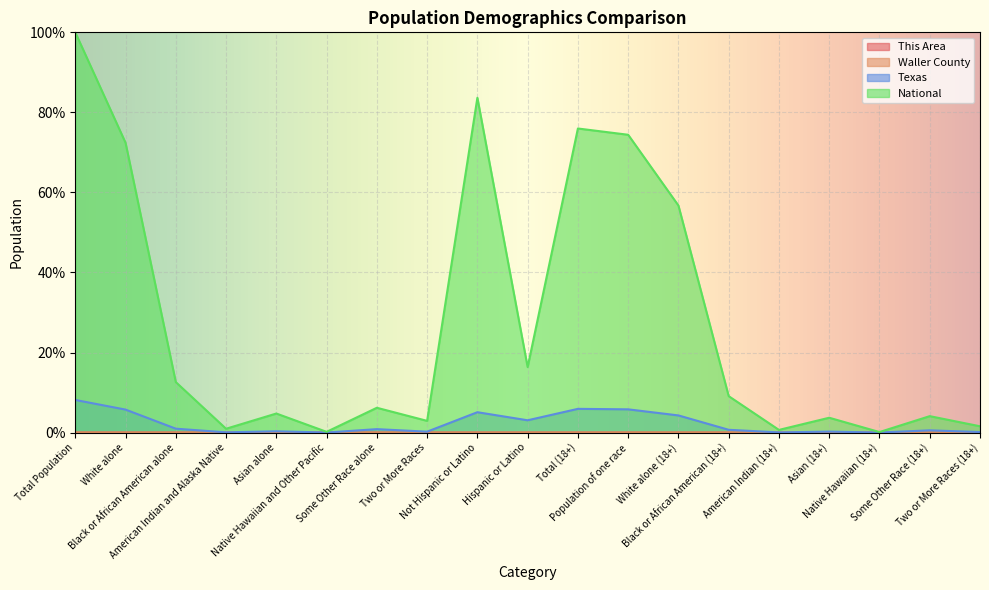

Where is the first local minimum for Waller County?

Native Hawaiian and Other Pacific